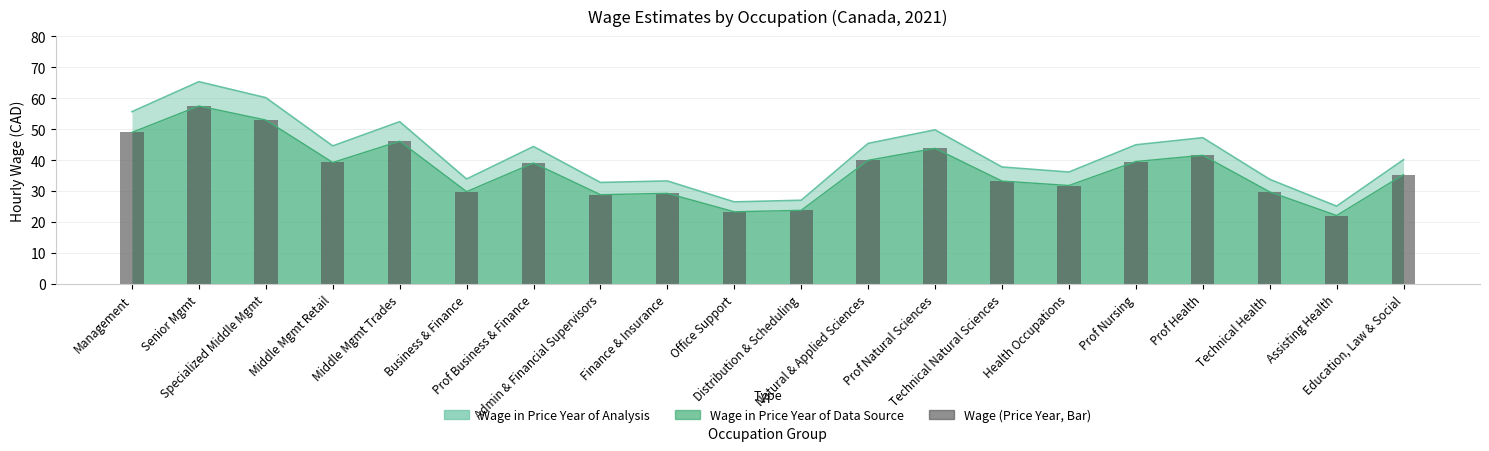

Reading right to left, extract all data points from this chart.

35.4	22.2	29.8	41.6	39.6	31.9	33.3	43.8	40.0	23.8	23.4	29.3	28.9	39.1	29.9	46.2	39.3	53.0	57.5	49.0